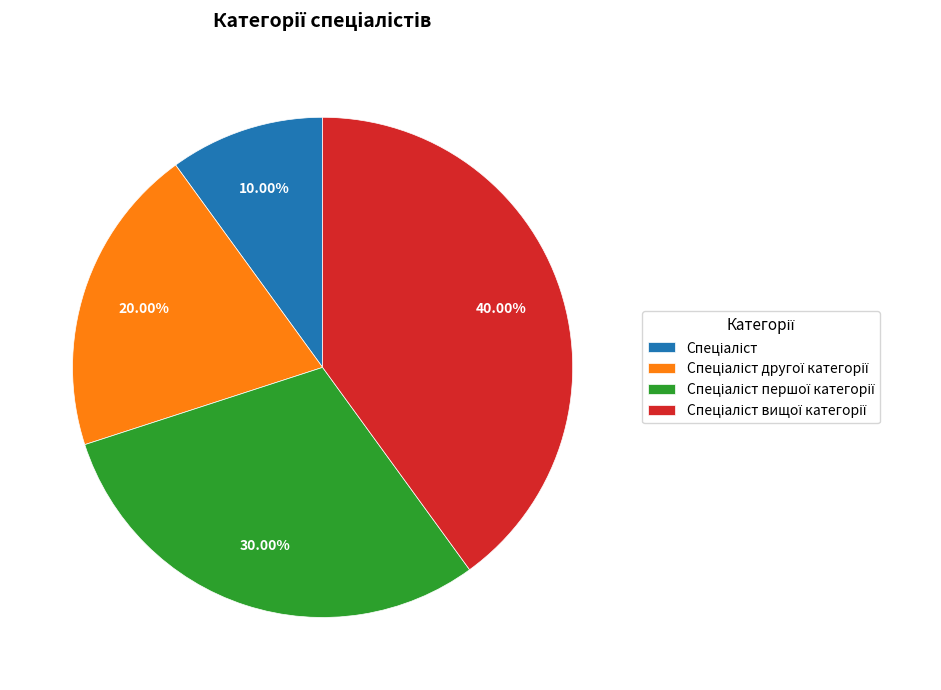

Is there a majority slice in this chart?

No